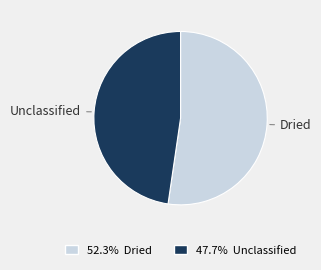

Does any single category account for the majority?

Yes